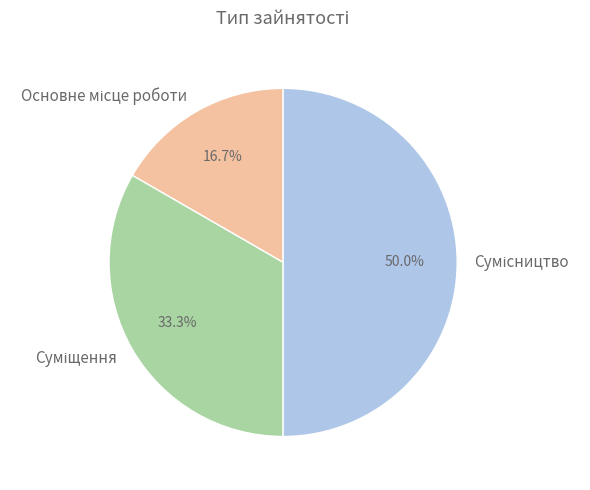

Does Суміщення represent more than half of the total?

No